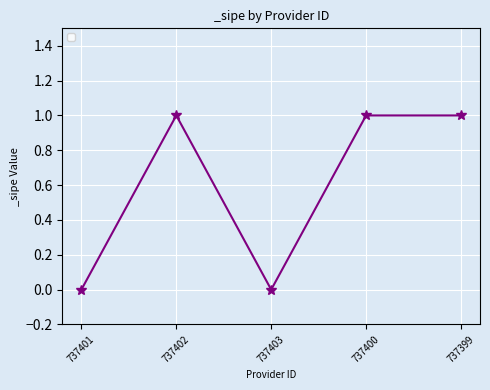

What position from the right is 737403?

3